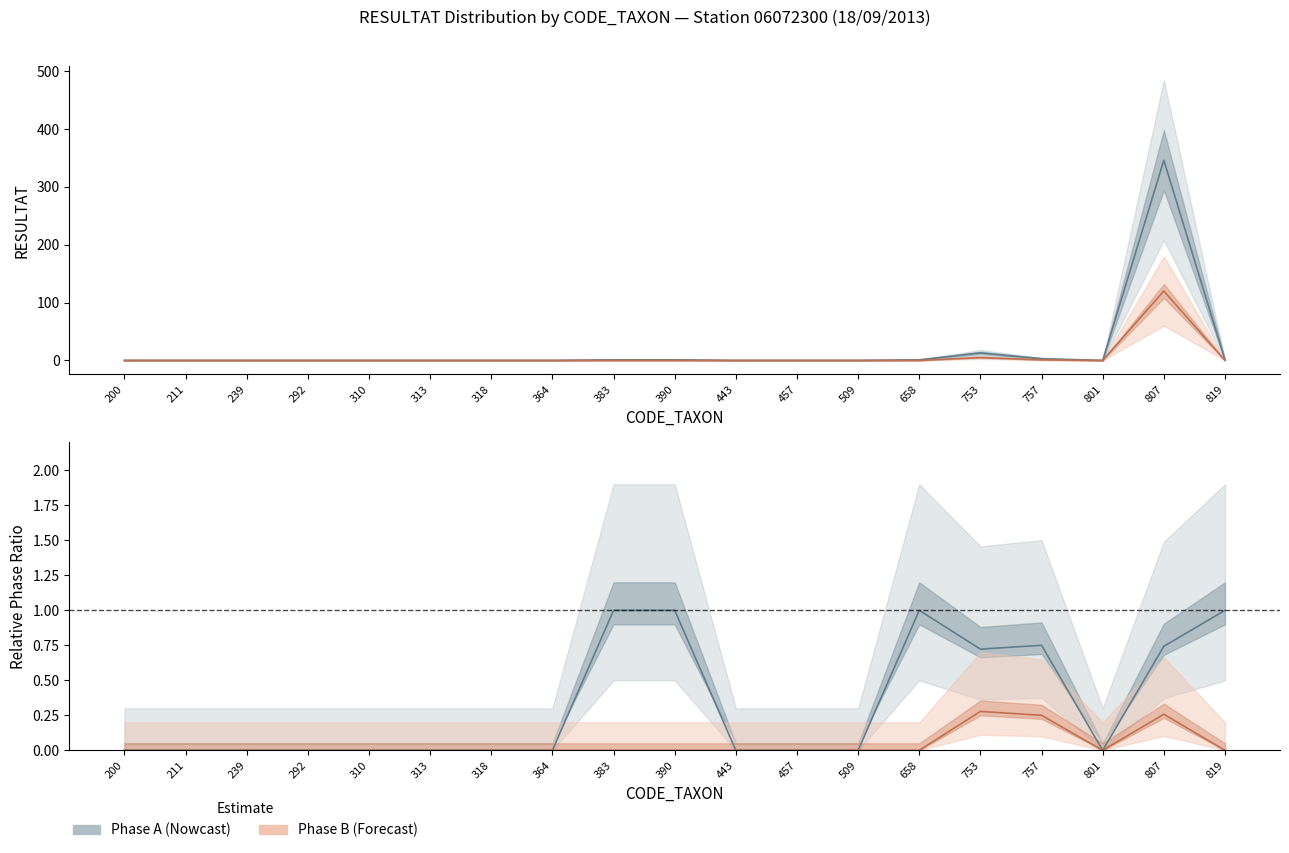

The Phase A series shows -202 at 509. True or false?

False